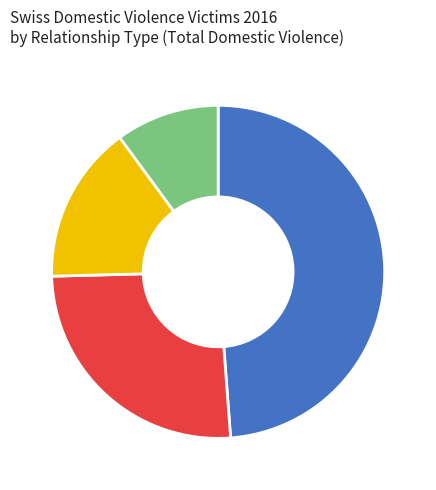

Does any single category account for the majority?

No